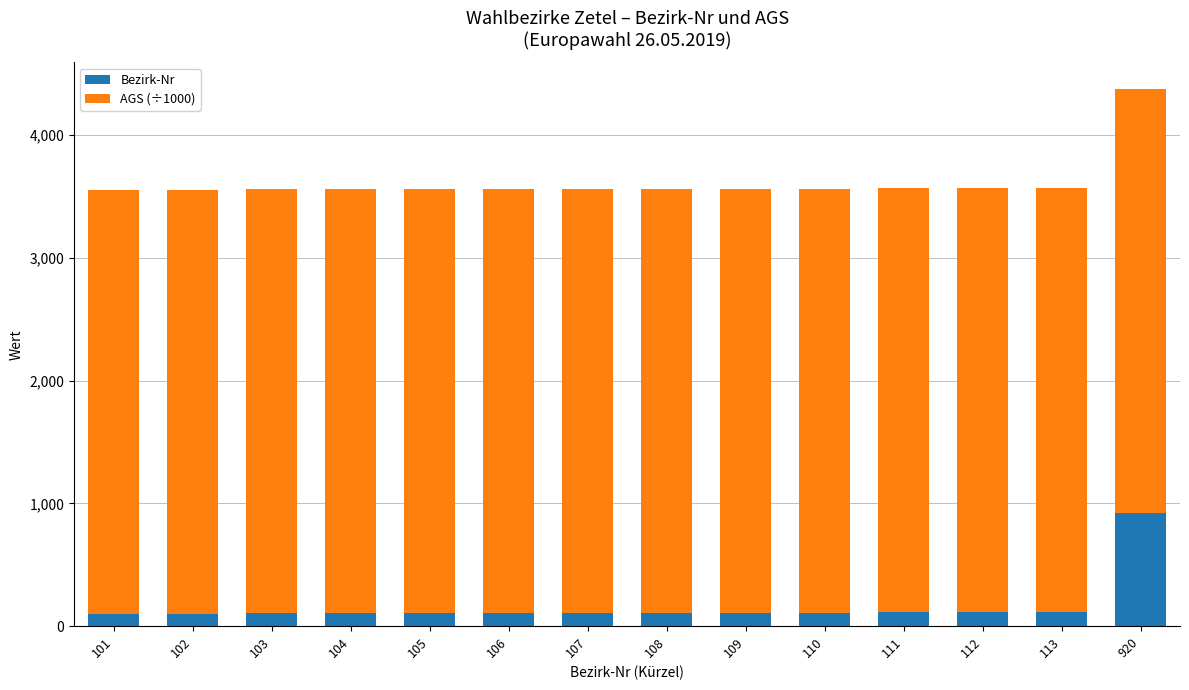

At which category is the sum across all series the highest?

920